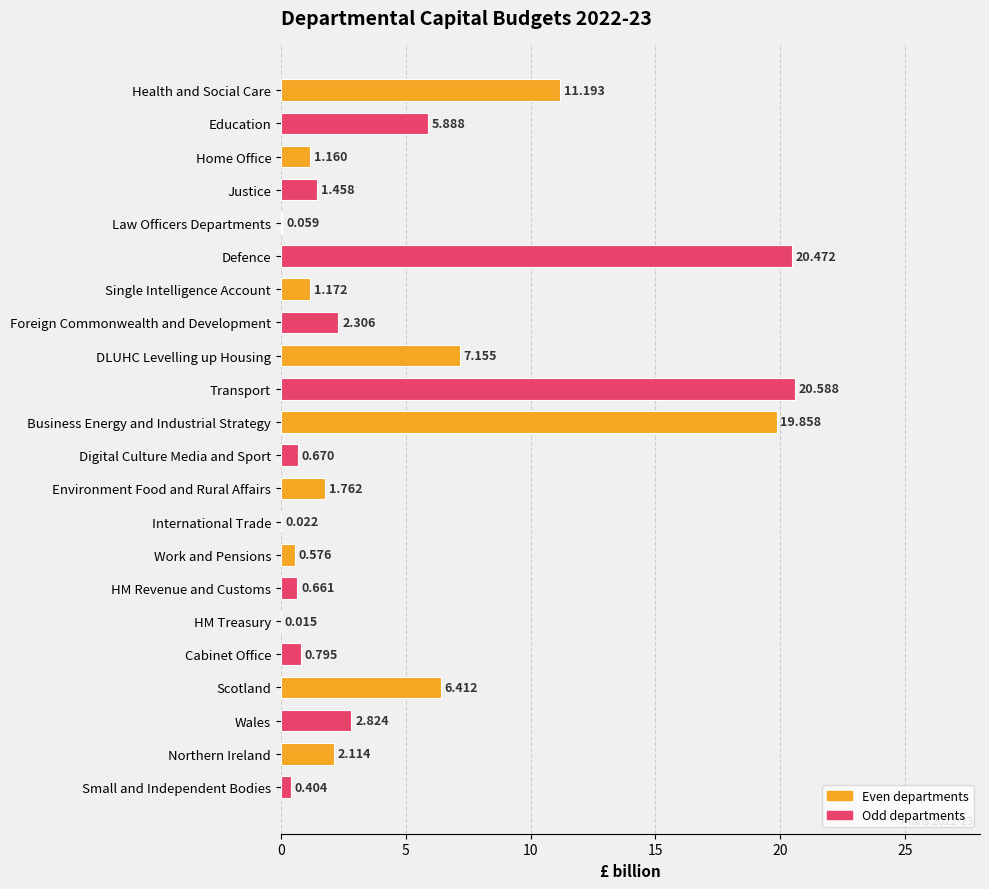

Where is the data nearest to the value 10?

Health and Social Care